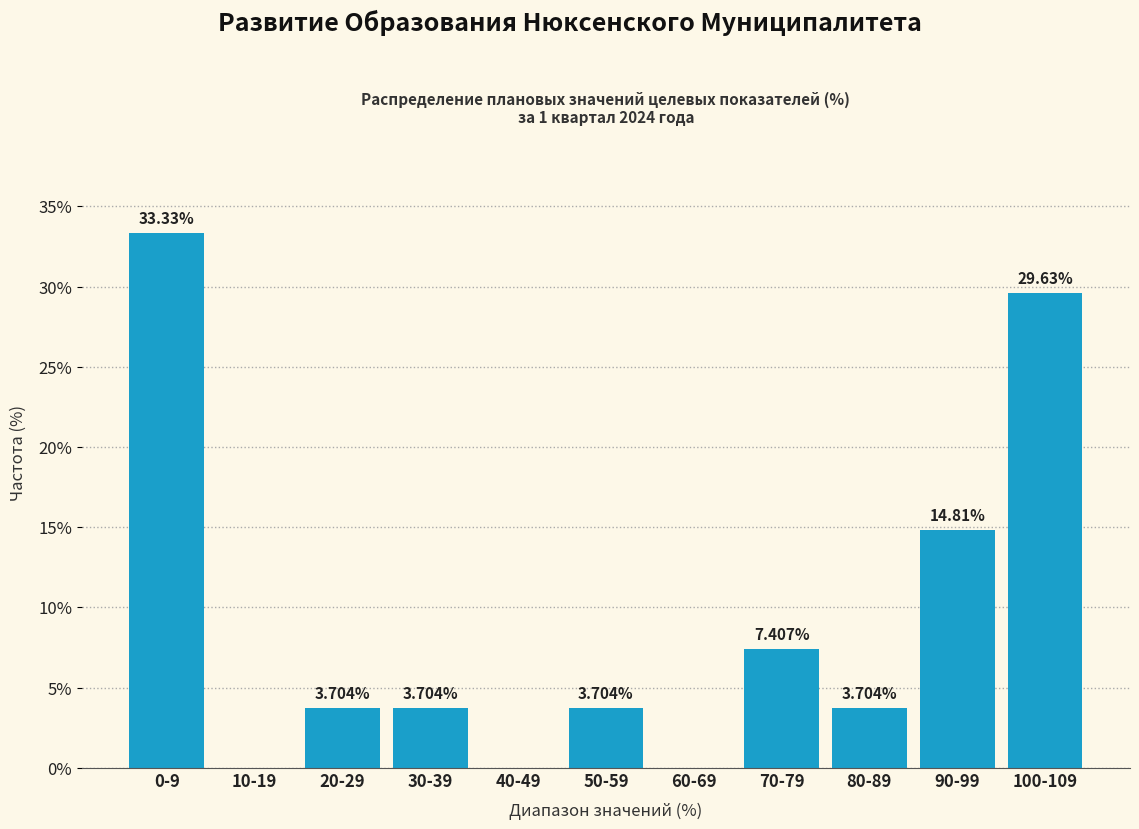

Between 90-99 and 40-49, which is larger?

90-99